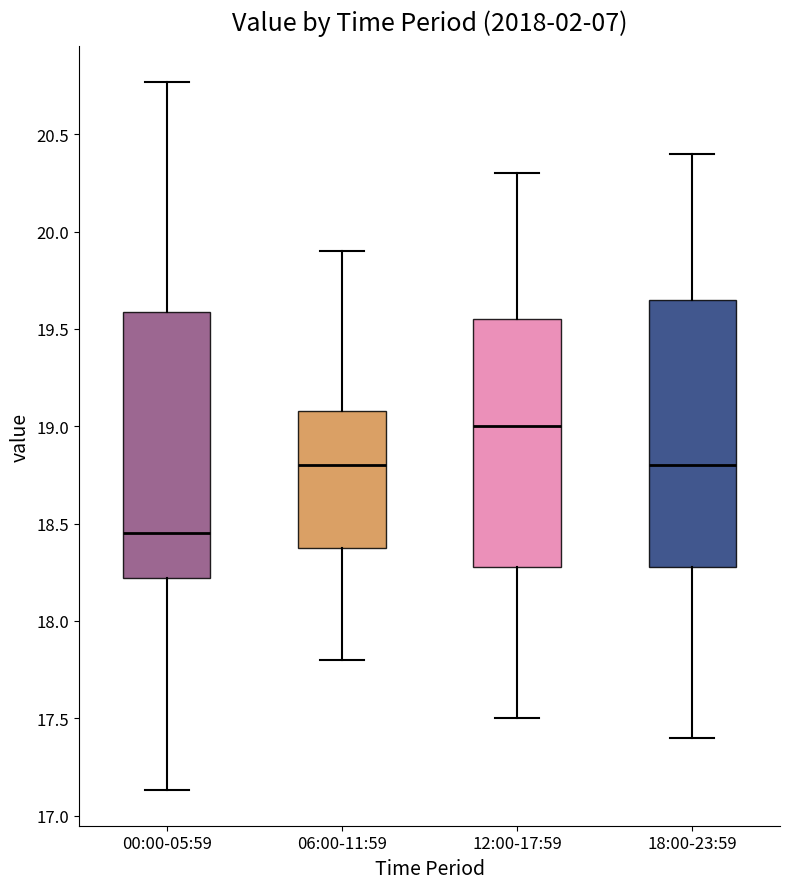

Which box has the highest median line?

12:00-17:59